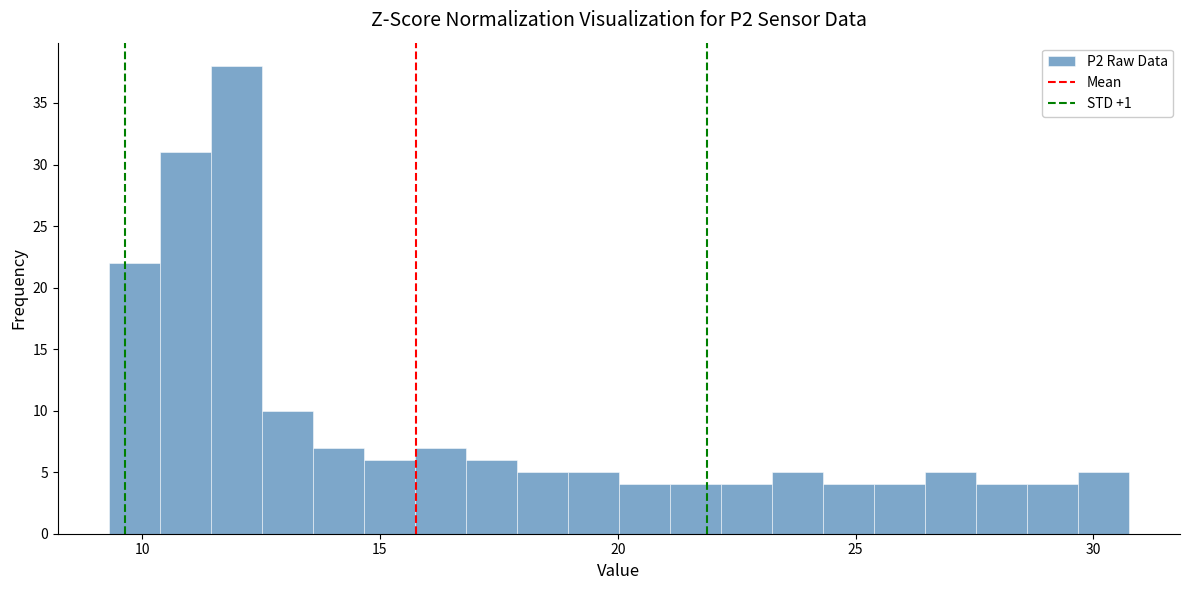

Around what value on the x-axis is the tallest bar? Give the approximate position of its centre, as read against the axis.

12.0